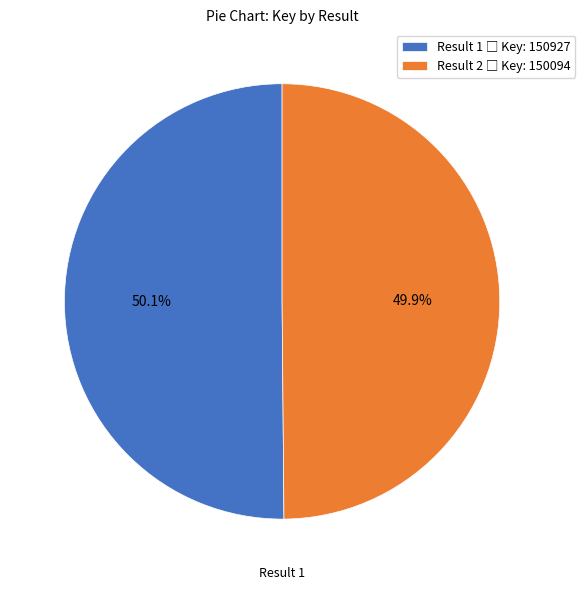

How many slices are in this pie chart?

2